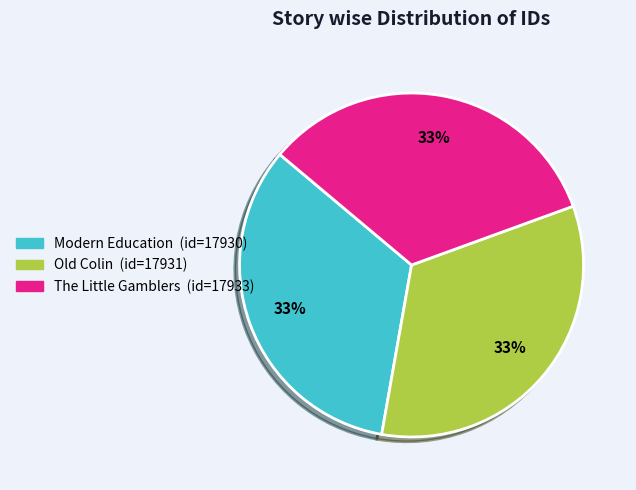

To the nearest percent, what is the average slice percentage?

33%